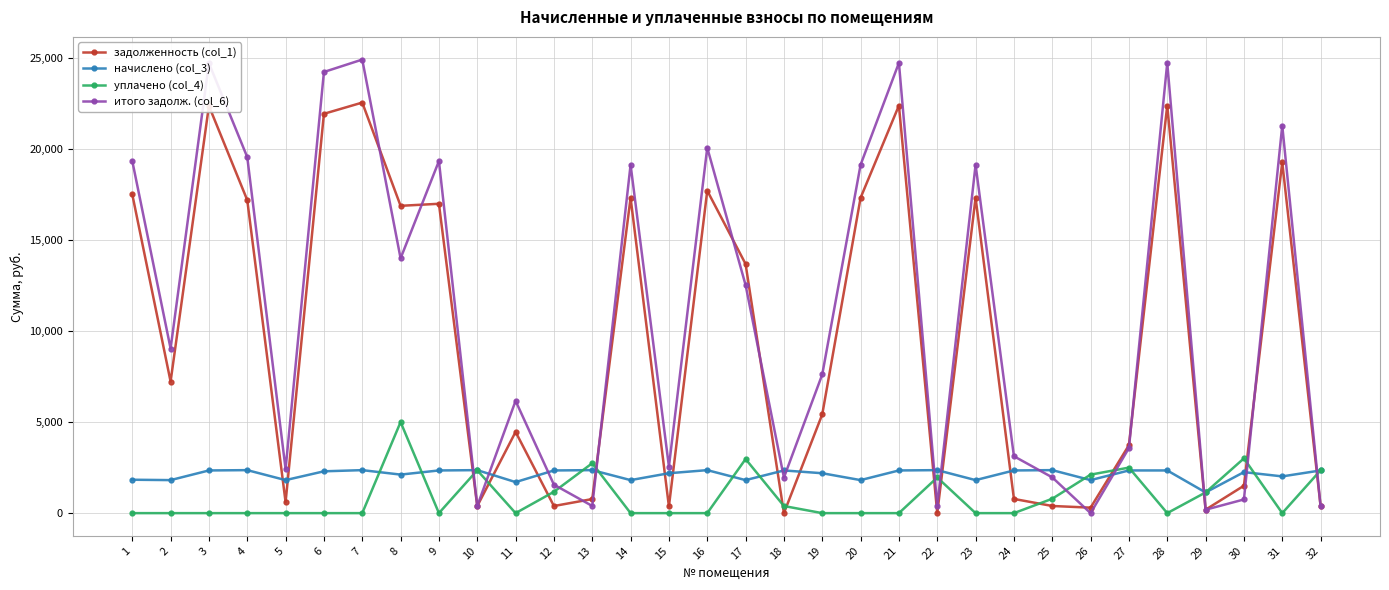

The value of уплачено (col_4) at 21 is 3041.1. True or false?

False